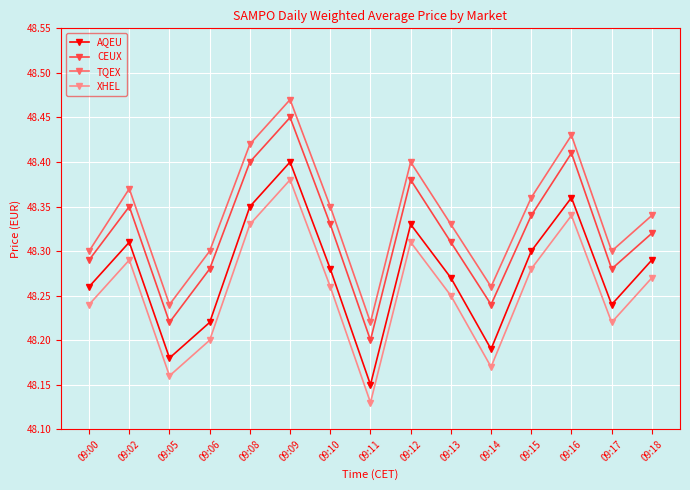

True or false: CEUX and XHEL intersect in this chart.

False